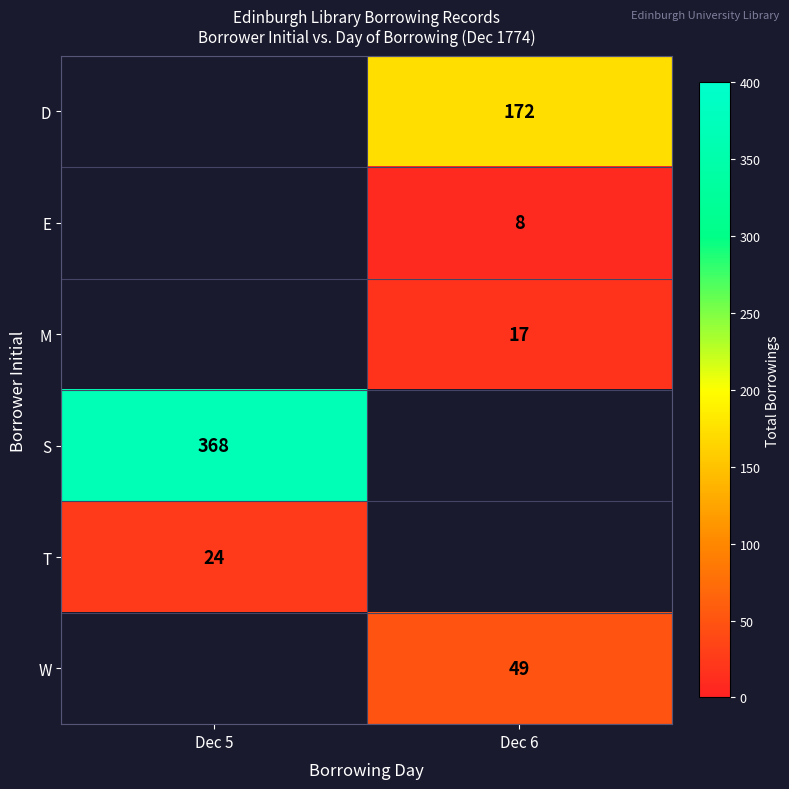

The value of D at Dec 6 is 87. True or false?

False